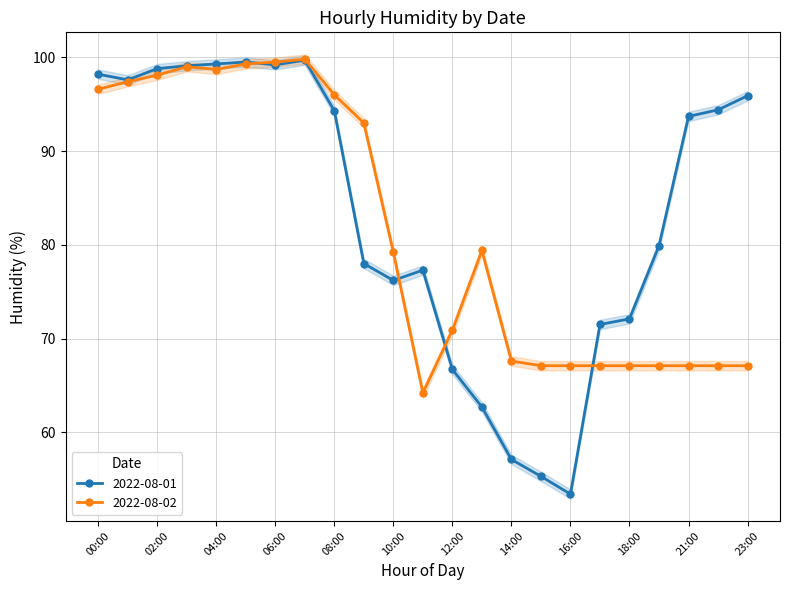

Is the value of 2022-08-02 at 03:00 greater than the value of 2022-08-01 at 11:00?

Yes